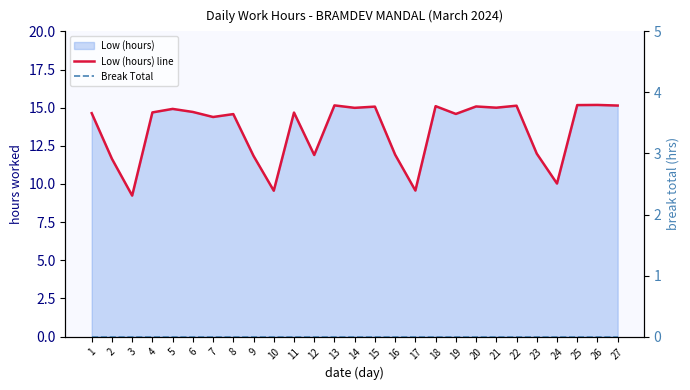

What is the total value across all series at 17?

9.6